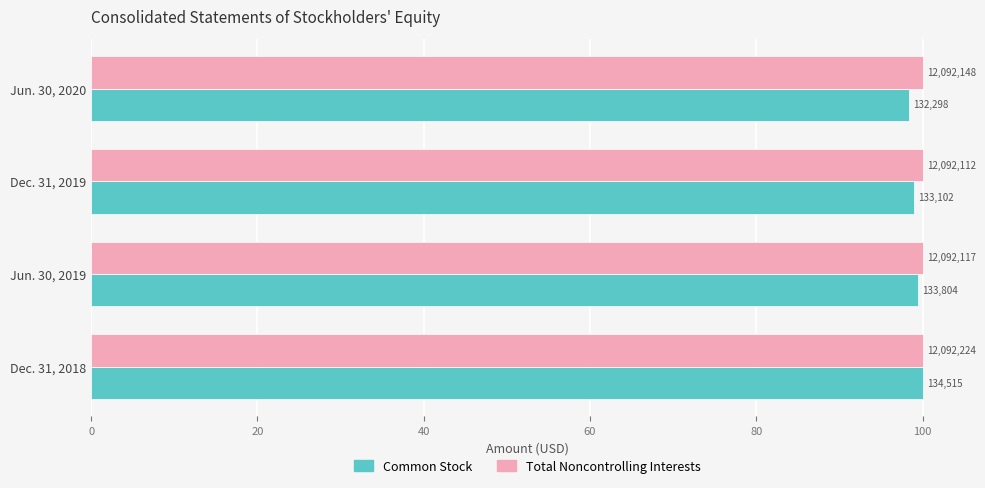

What are all the series names shown in the legend?

Common Stock, Total Noncontrolling Interests